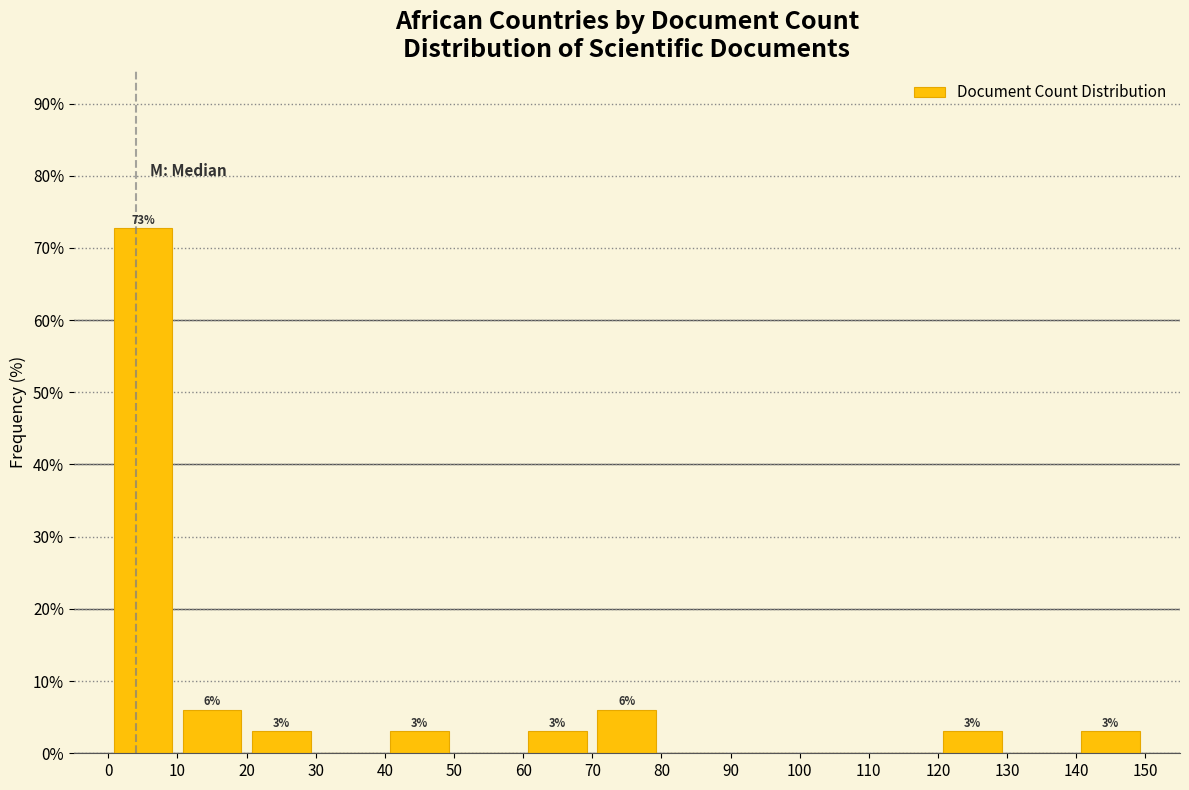

Over which range of the x-axis is the bar tallest?

0 to 10